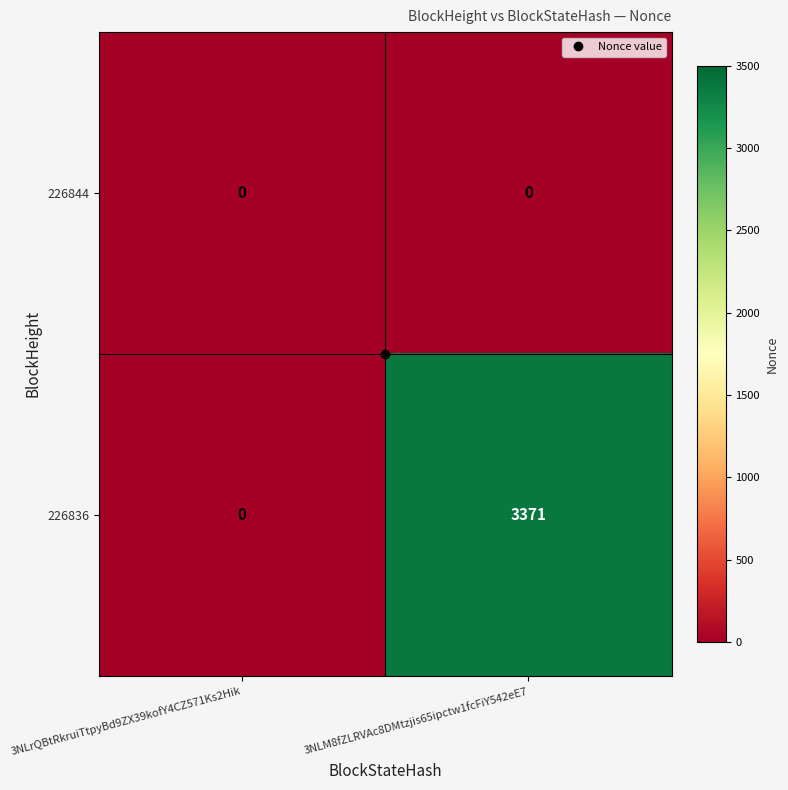

What is the sum of all 226836 values?

3371